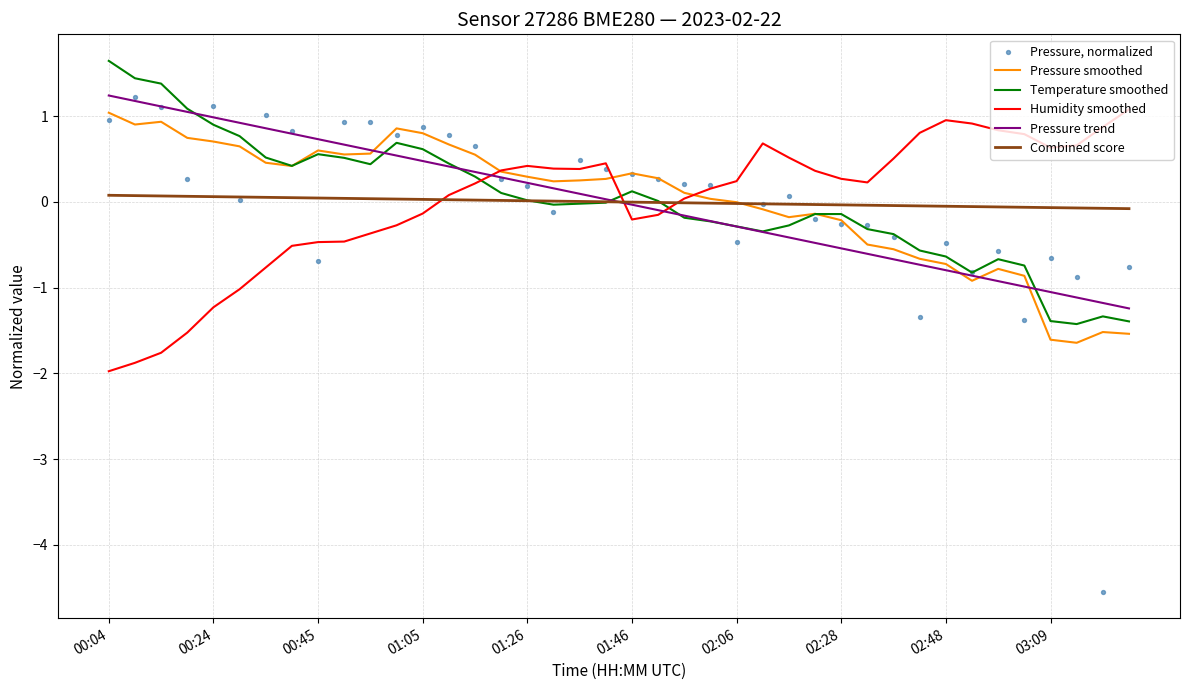

Which series reaches the minimum Y coordinate?

Pressure, normalized